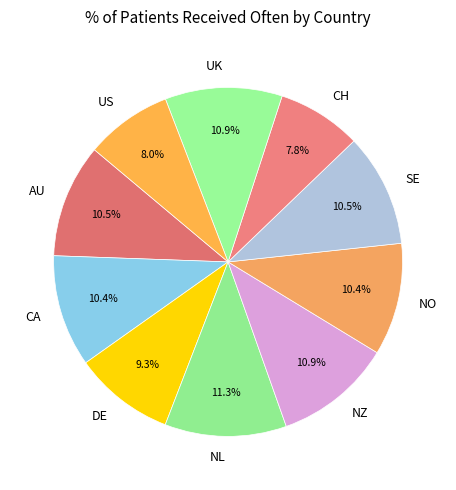

To the nearest percent, what portion does NZ represent?

11%